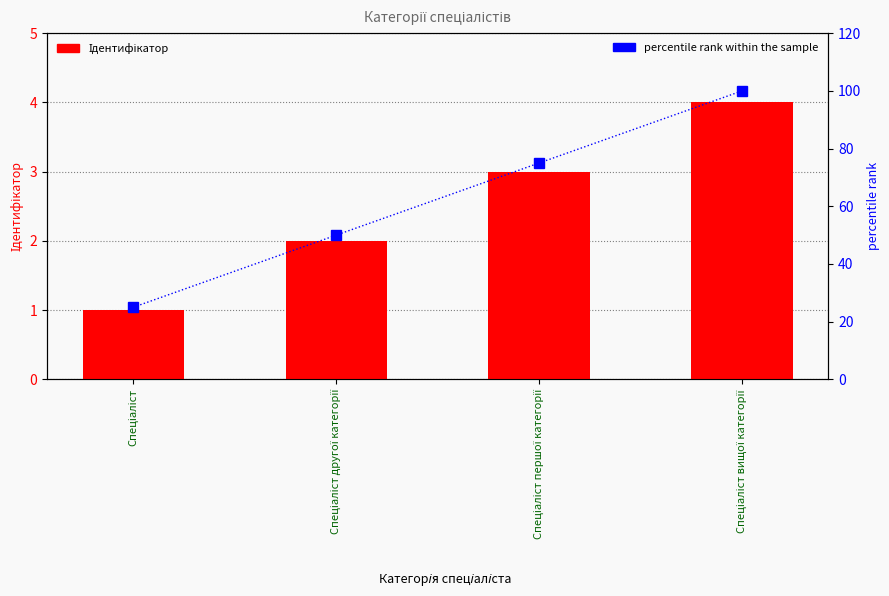

True or false: percentile rank within the sample has a value of 50 at Спеціаліст другої категорії.

True